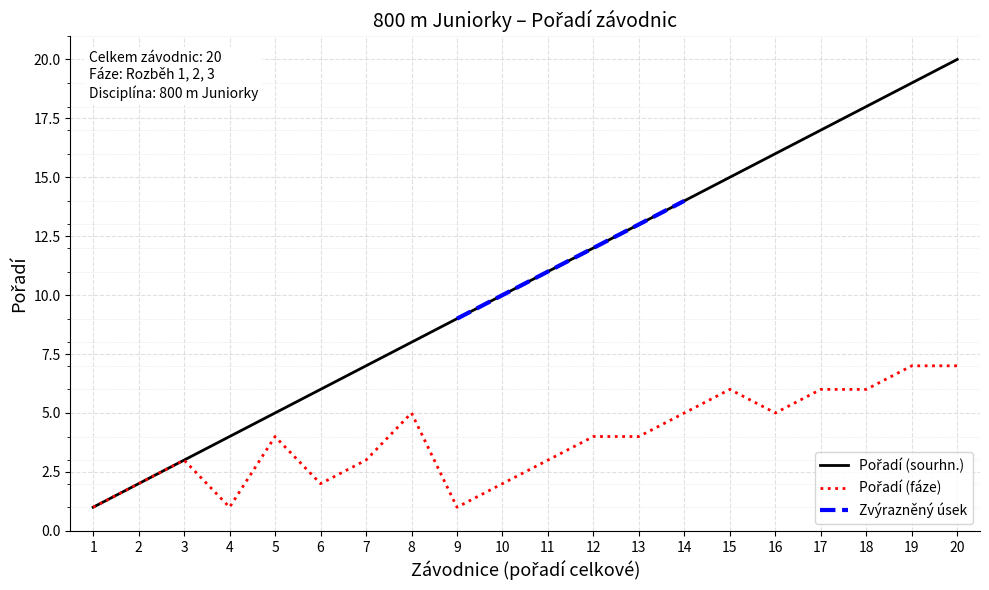

What is the minimum value shown in the chart?

1